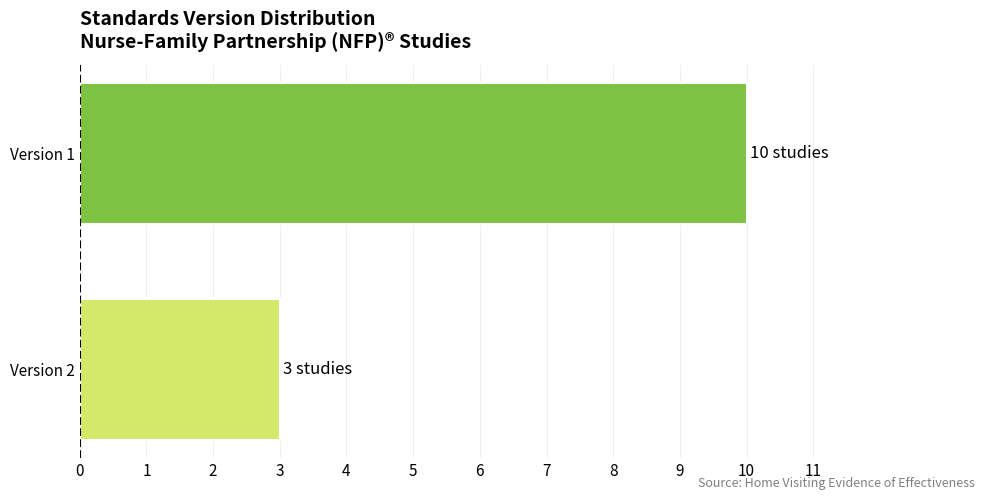

Count the values in the range 3 to 10.

2